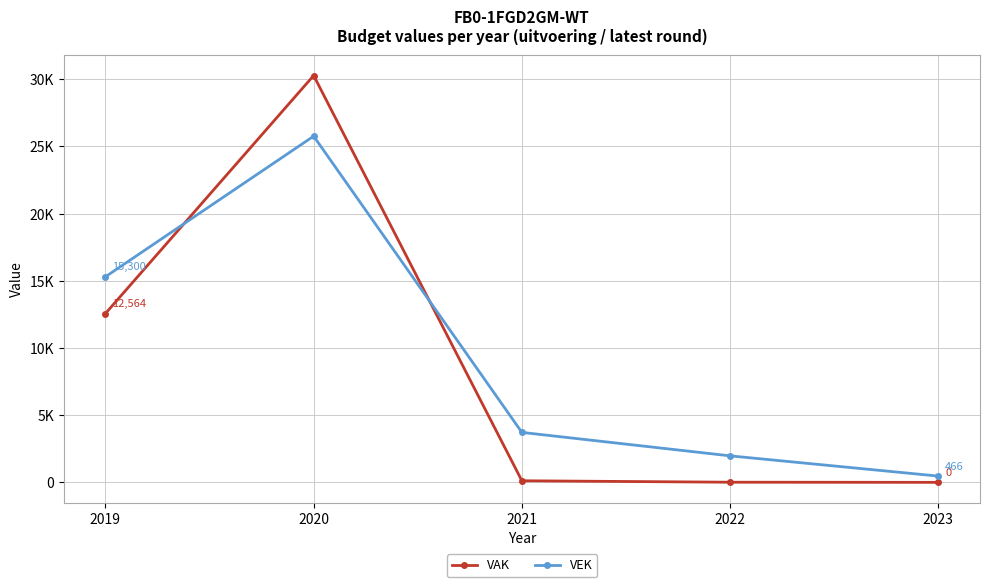

The value of VAK at 2022 is 10. True or false?

True